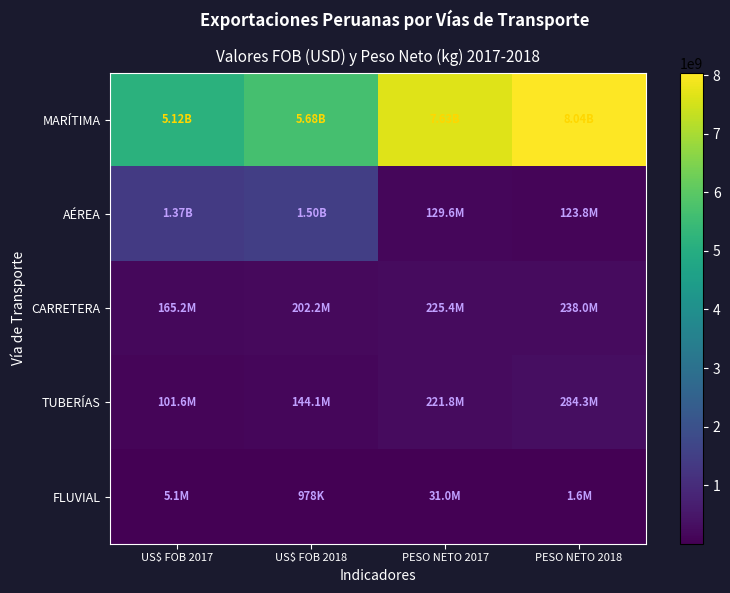

Reading left to right, transcribe all the data shown in this chart.

MARÍTIMA: US$ FOB 2017=5120964077.9	US$ FOB 2018=5678545885.7	PESO NETO 2017=7633918869.5	PESO NETO 2018=8041657325.4
AÉREA: US$ FOB 2017=1368958901.7	US$ FOB 2018=1502220981.2	PESO NETO 2017=129636765.5	PESO NETO 2018=123819889.8
CARRETERA: US$ FOB 2017=165162118.9	US$ FOB 2018=202191356.8	PESO NETO 2017=225377988.9	PESO NETO 2018=237997539.9
TUBERÍAS: US$ FOB 2017=101603359.7	US$ FOB 2018=144137899.4	PESO NETO 2017=221755730.0	PESO NETO 2018=284263956.0
FLUVIAL: US$ FOB 2017=5137478.0	US$ FOB 2018=977722.7	PESO NETO 2017=31041777.0	PESO NETO 2018=1576186.0